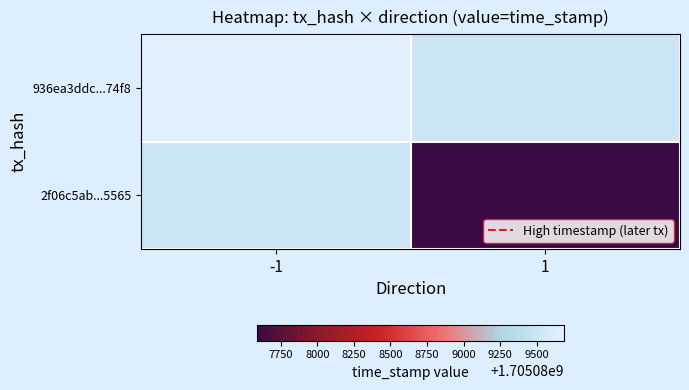

Is the value of 936ea3ddc...74f8 at 1 greater than the value of 2f06c5ab...5565 at -1?

No